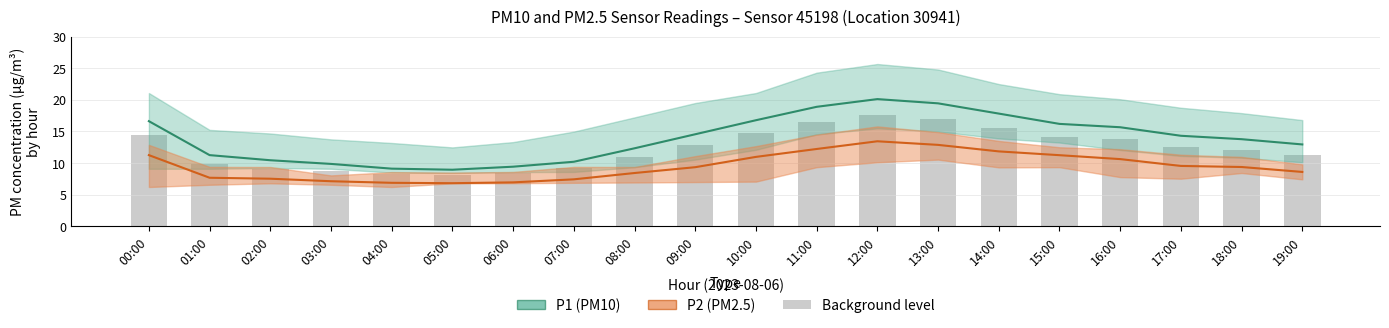

Which series changed the most between 11:00 and 16:00?

P1